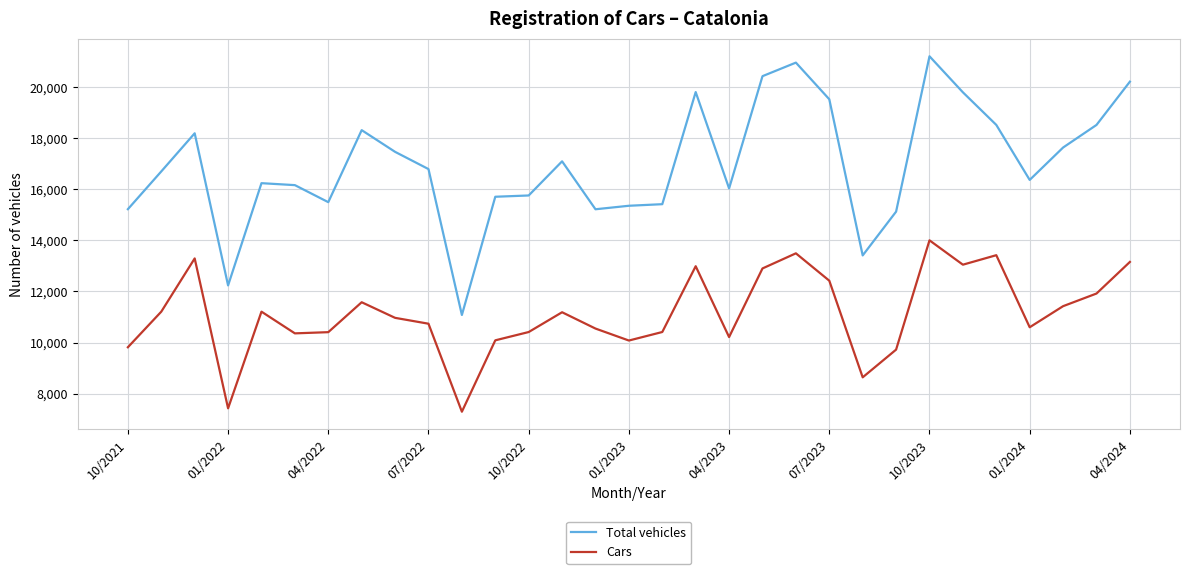

True or false: Total vehicles and Cars intersect in this chart.

False